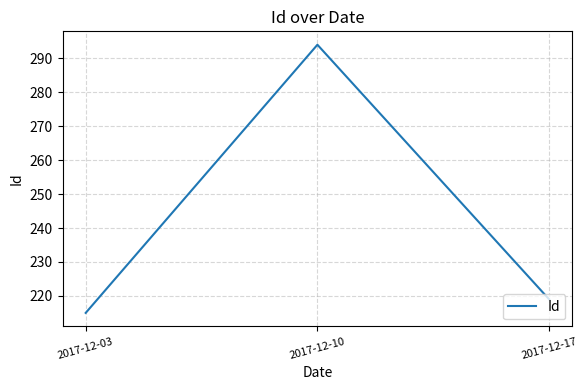

How many lines are shown in the chart?

1